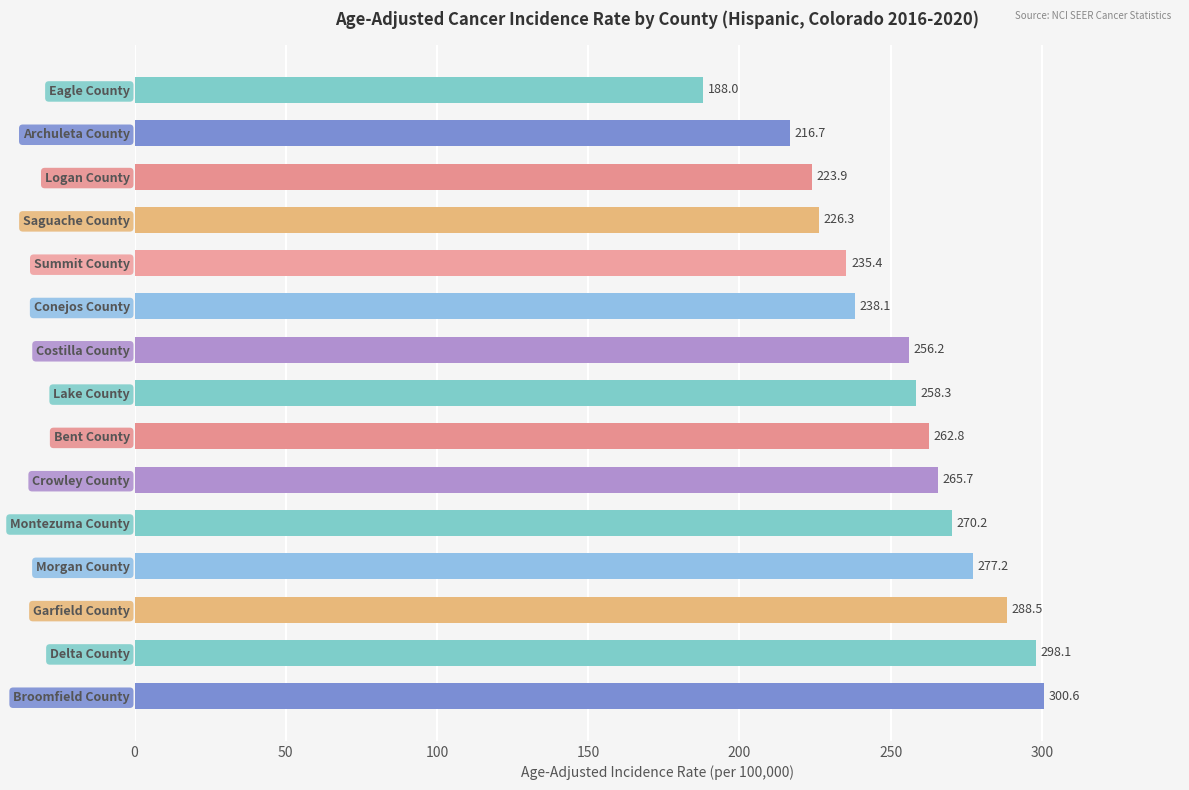

Is it true that the value at Logan County is 223.9?

True